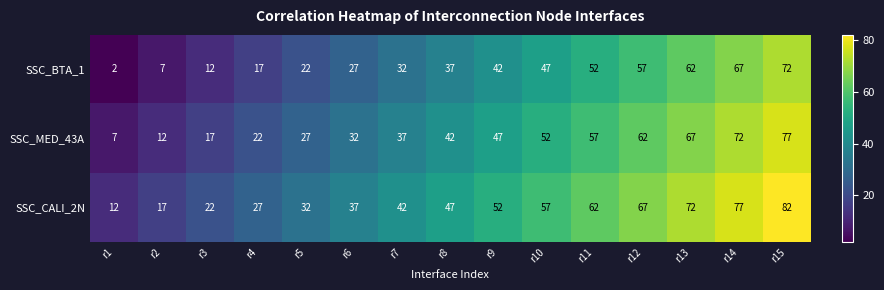

What is the spread (max minus min) of values at r5?

10